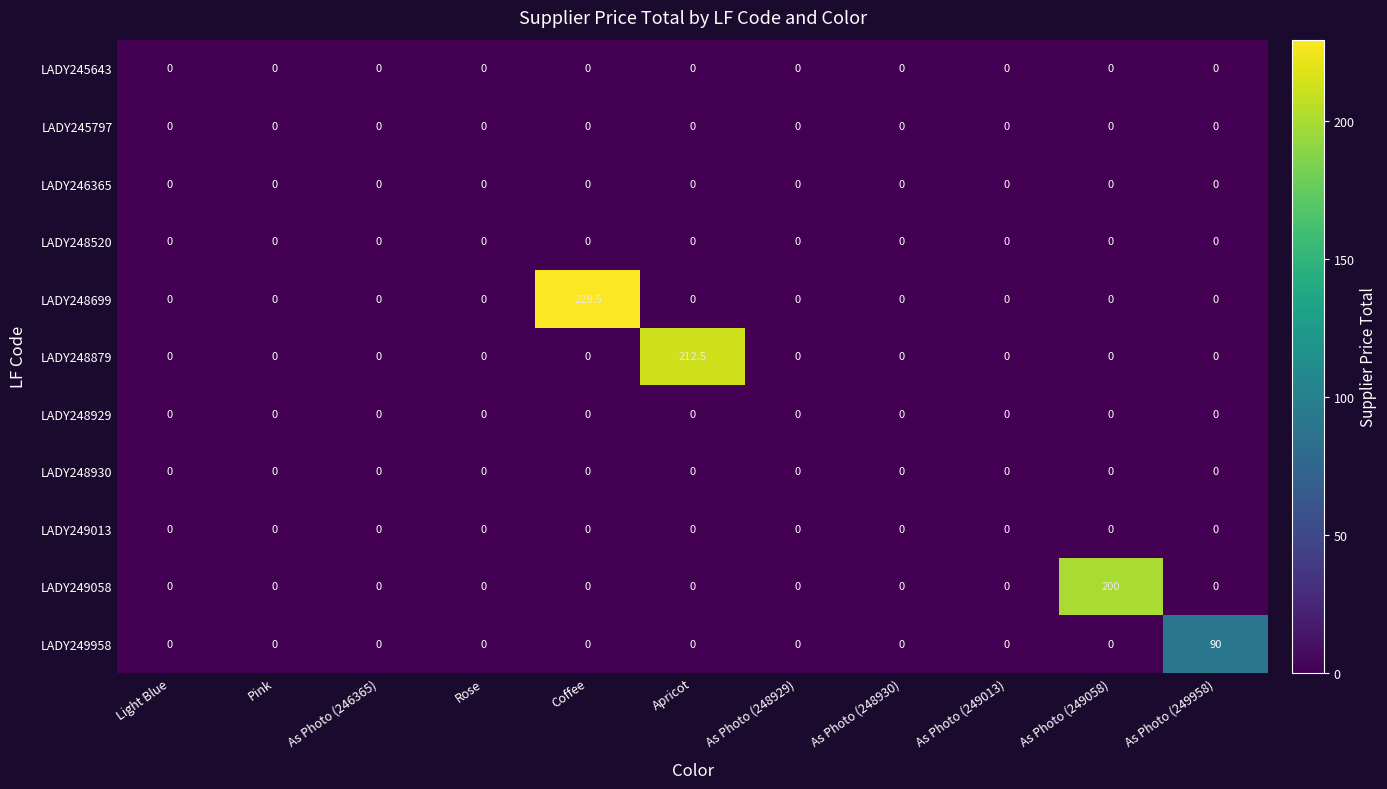

True or false: LADY248520 has a value of 0.0 at Pink.

True